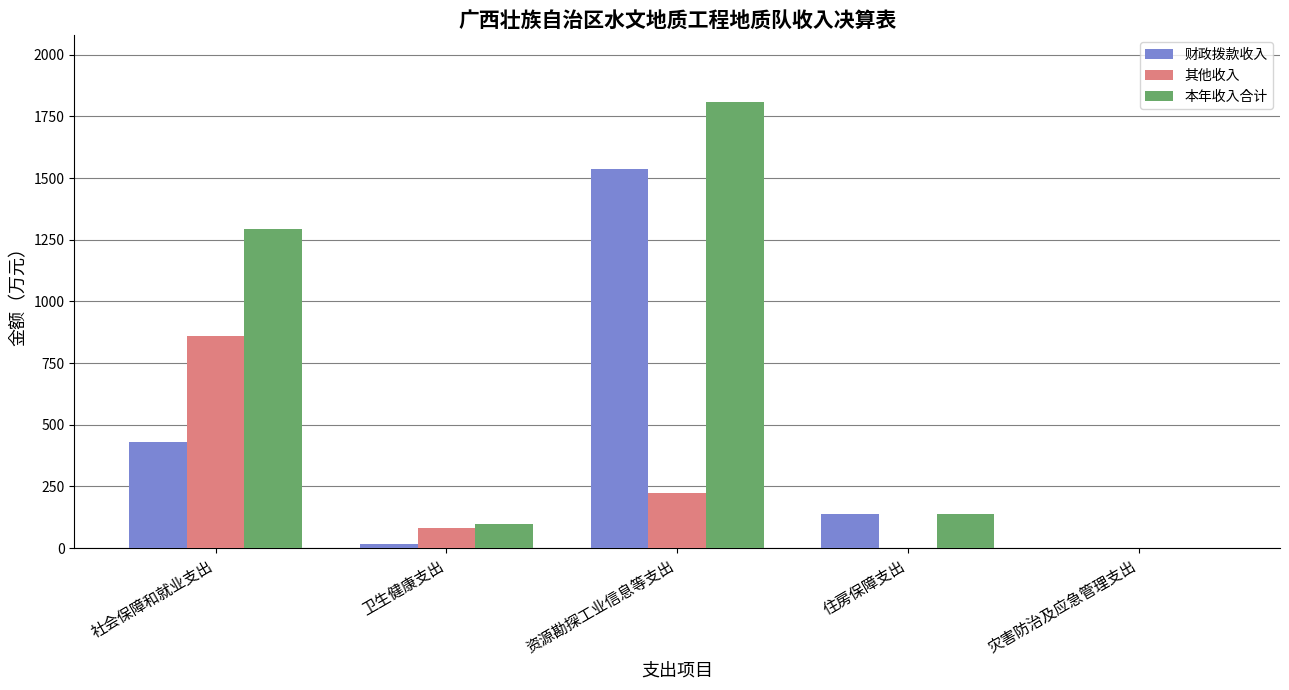

What is the total value across all series at 卫生健康支出?

197.4